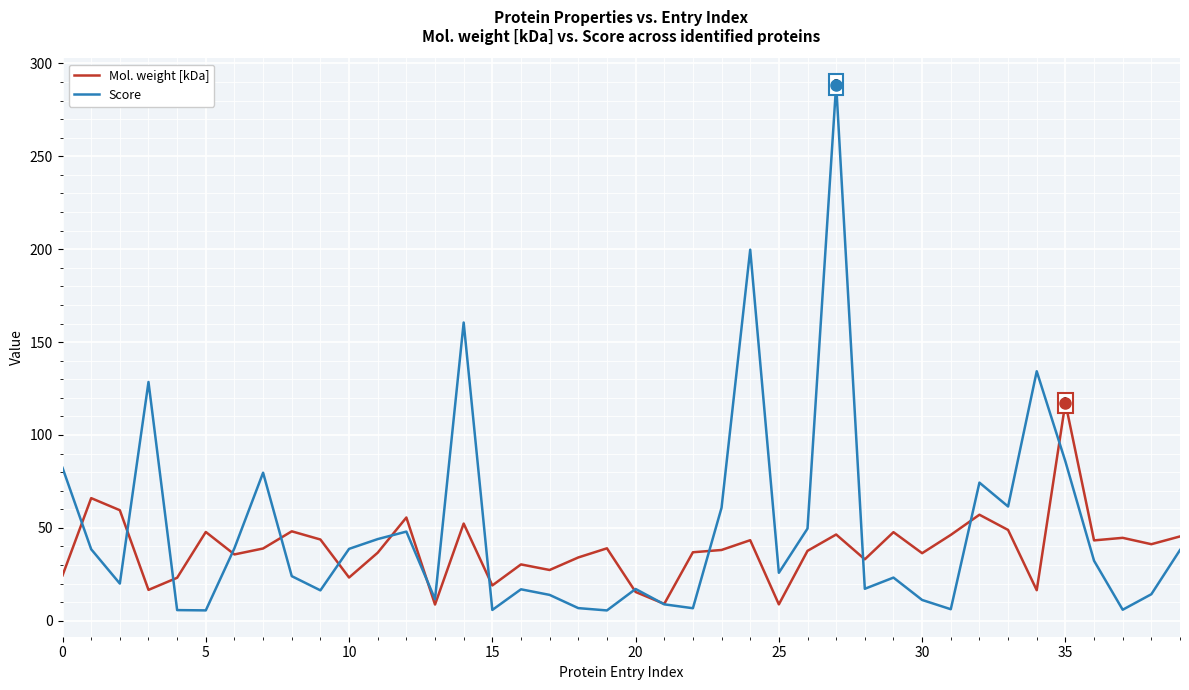

Which series has the largest range (max minus min)?

Score